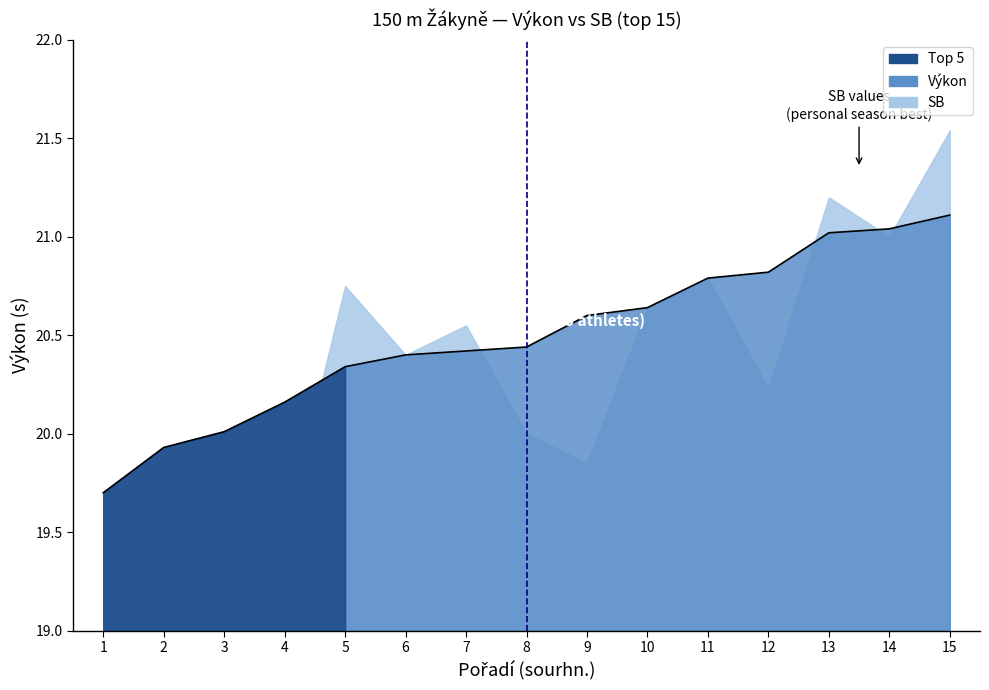

Approximately how many times larger is the value at 7 compared to 3?

1.0